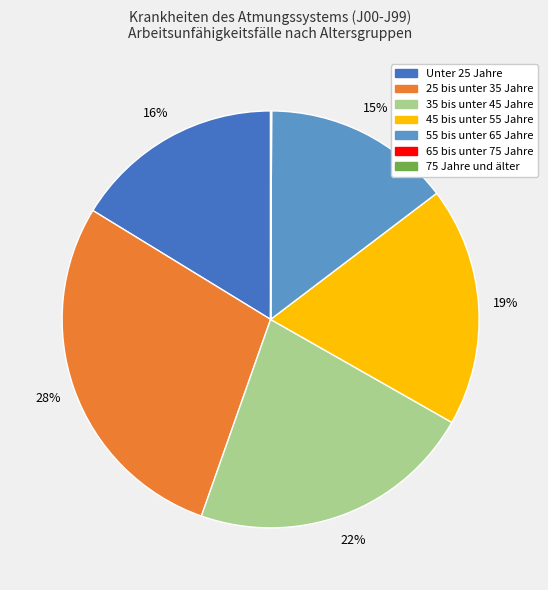

The 35 bis unter 45 Jahre slice represents 15% of the pie. True or false?

False